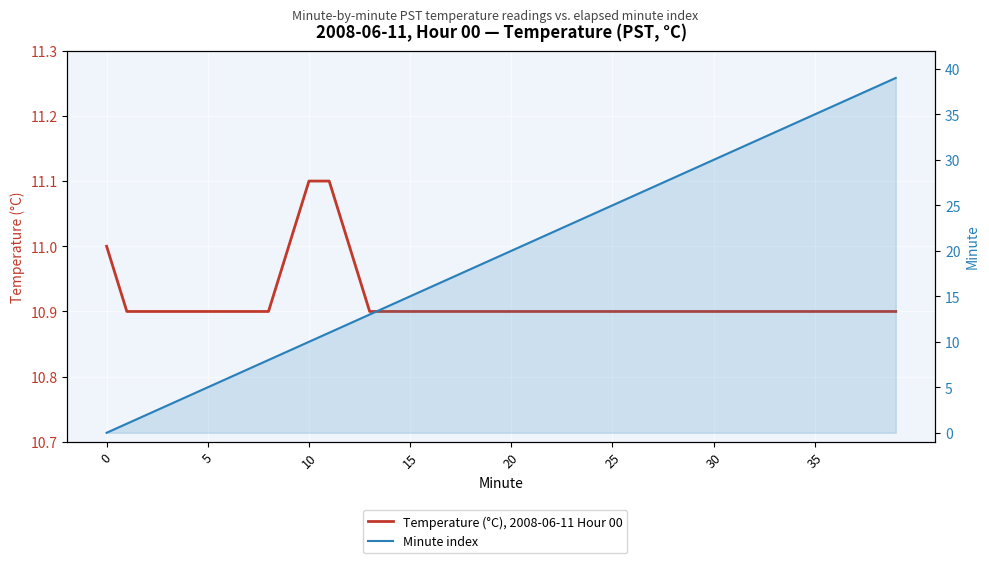

List the series in order of their overall mean, lowest first.

Temperature (°C), 2008-06-11 Hour 00, Minute index